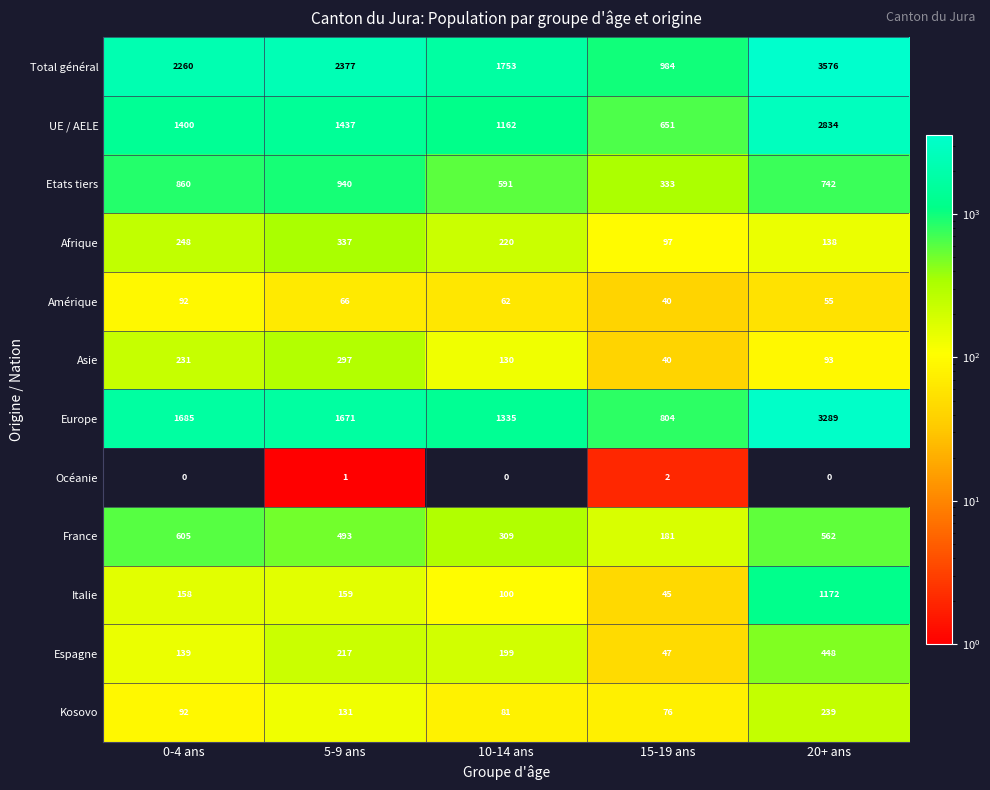

At which category is the sum across all series the highest?

20+ ans